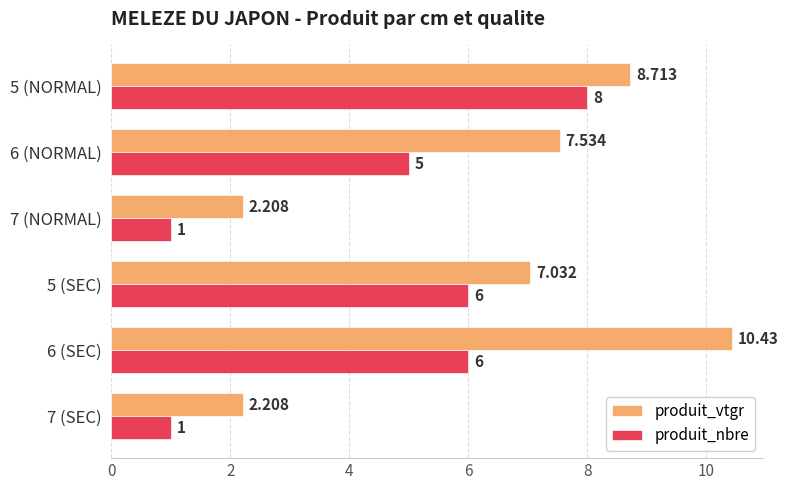

Is the value of produit_nbre at 7 (NORMAL) greater than the value of produit_vtgr at 5 (NORMAL)?

No